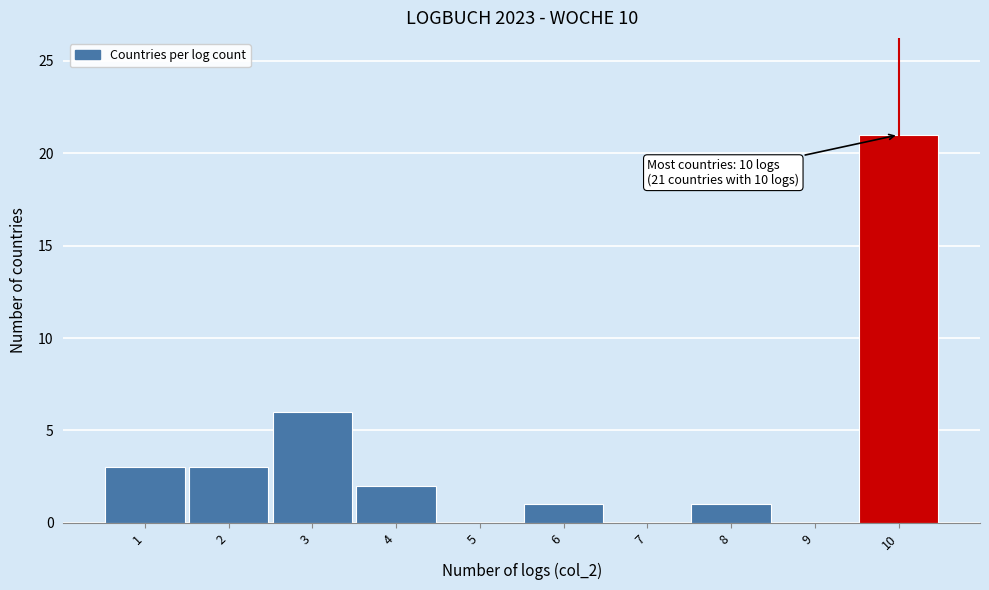

Which range on the x-axis has the tallest bar?

9.5 to 10.5